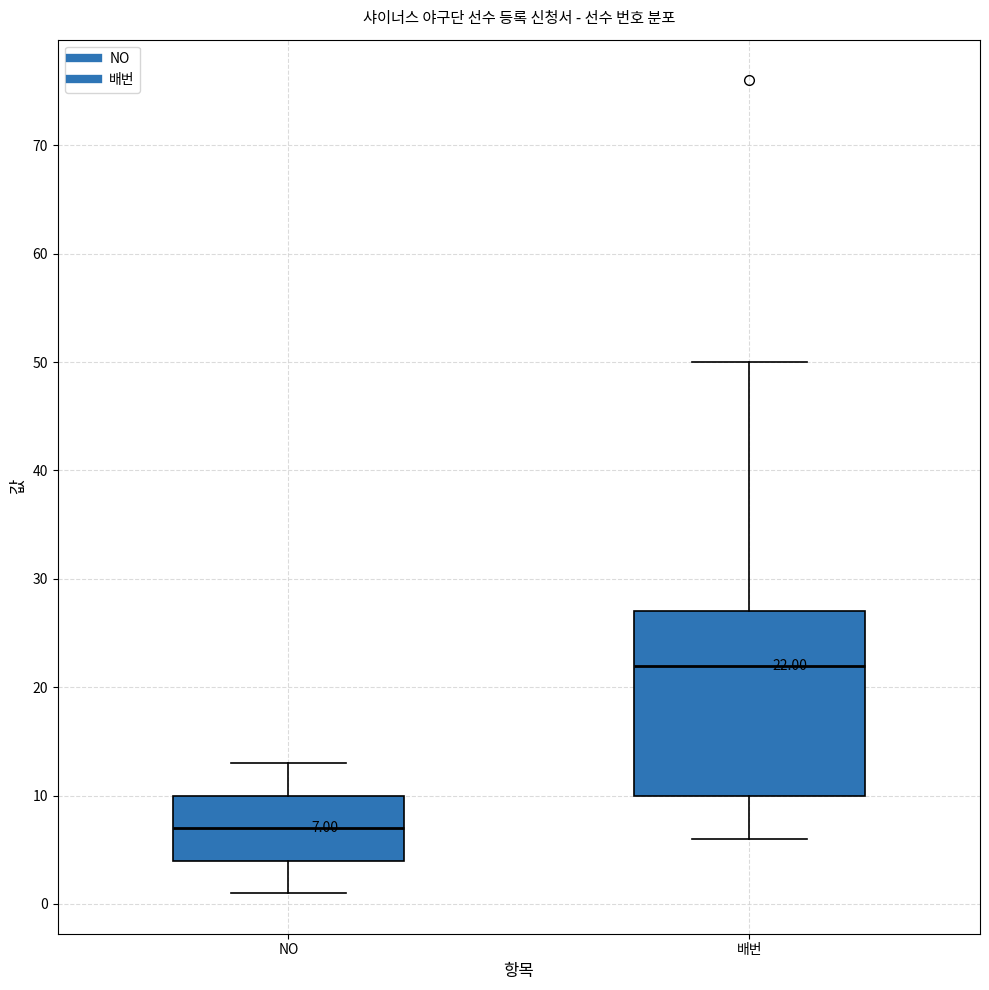

Which box is the tallest, from its lower edge to its upper edge?

배번